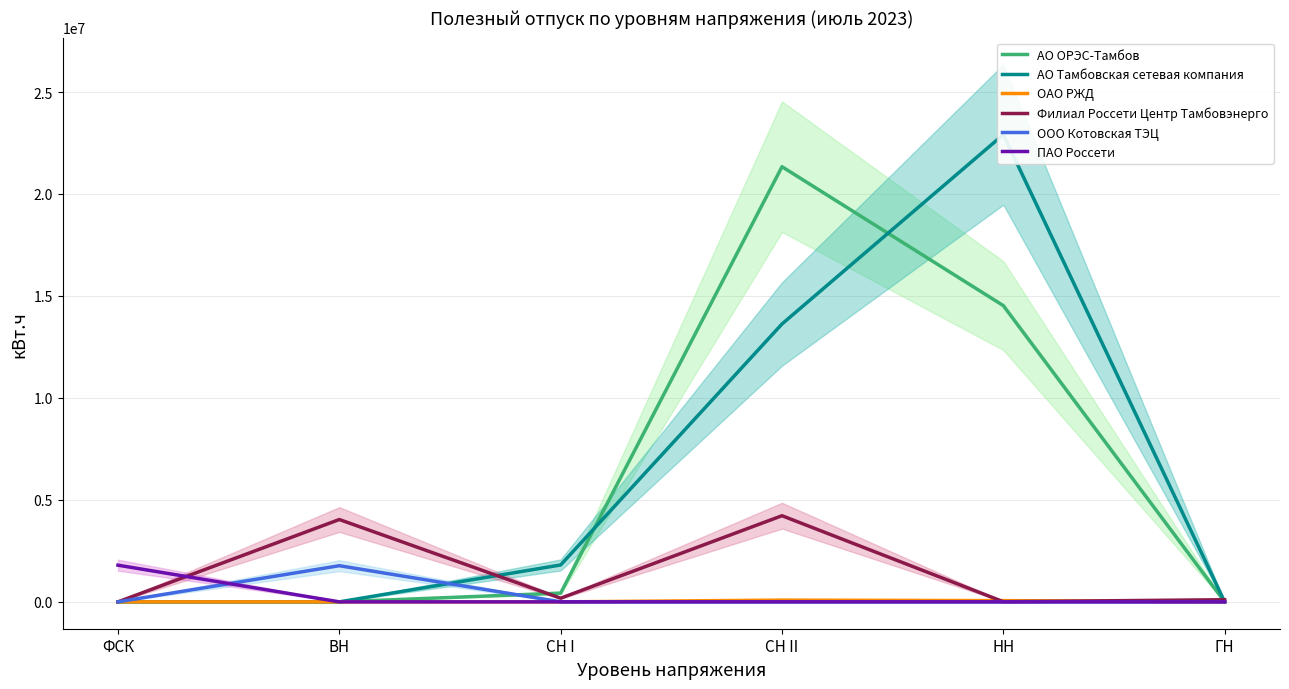

At how many categories does at least one series exceed 20527032?

2